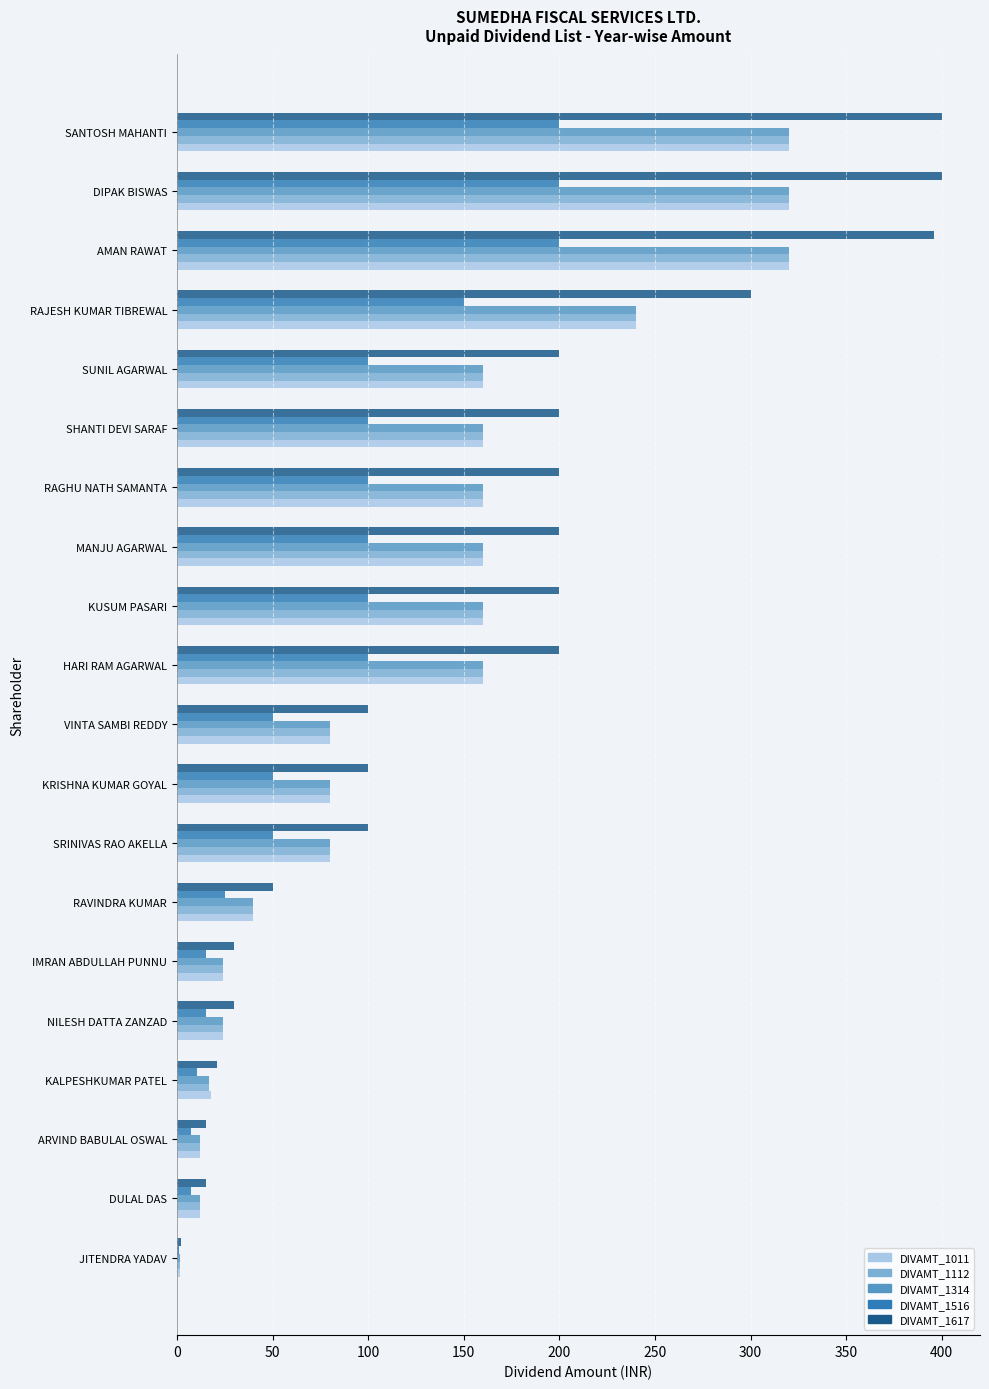

Which series has the largest total across all categories?

DIVAMT_1617